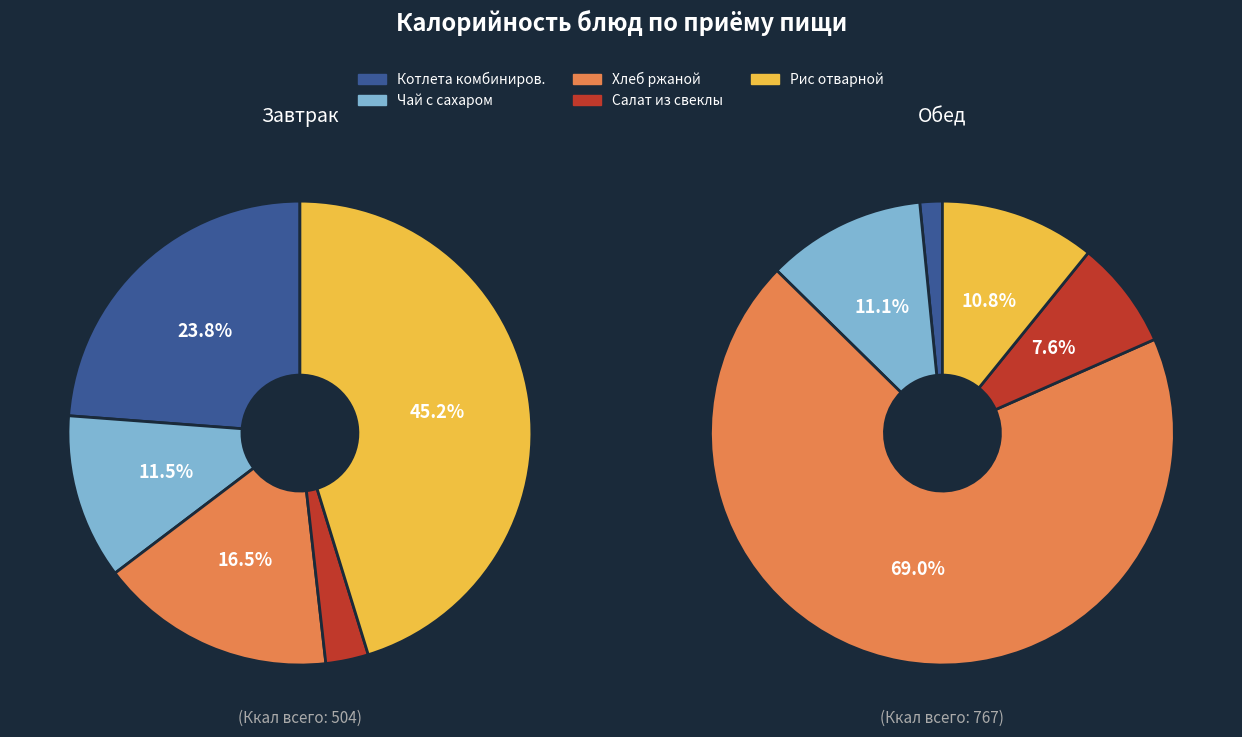

Between Хлеб ржаной and Чай с сахаром, which is larger?

Хлеб ржаной